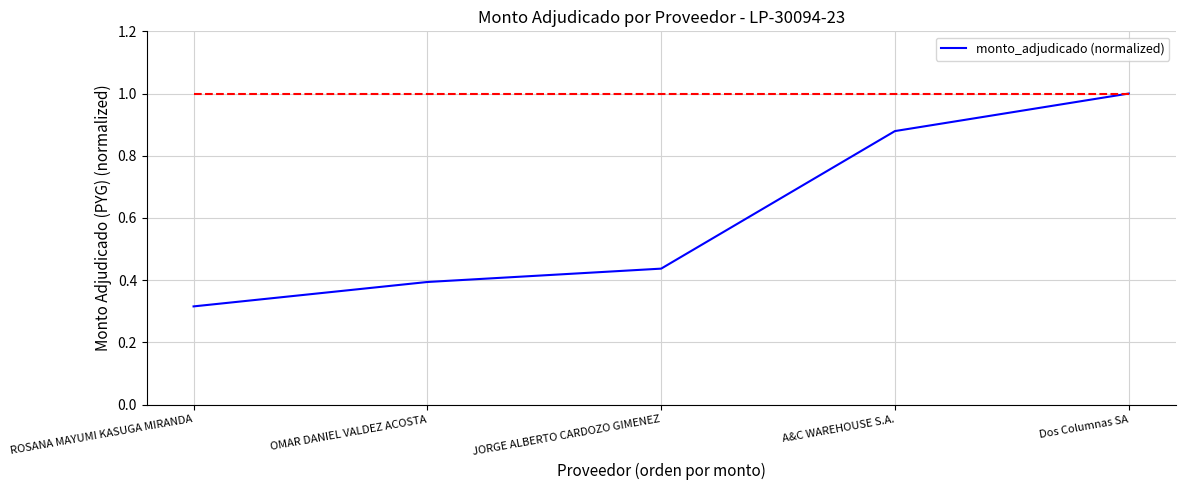

What is the sum of all values?

3.0